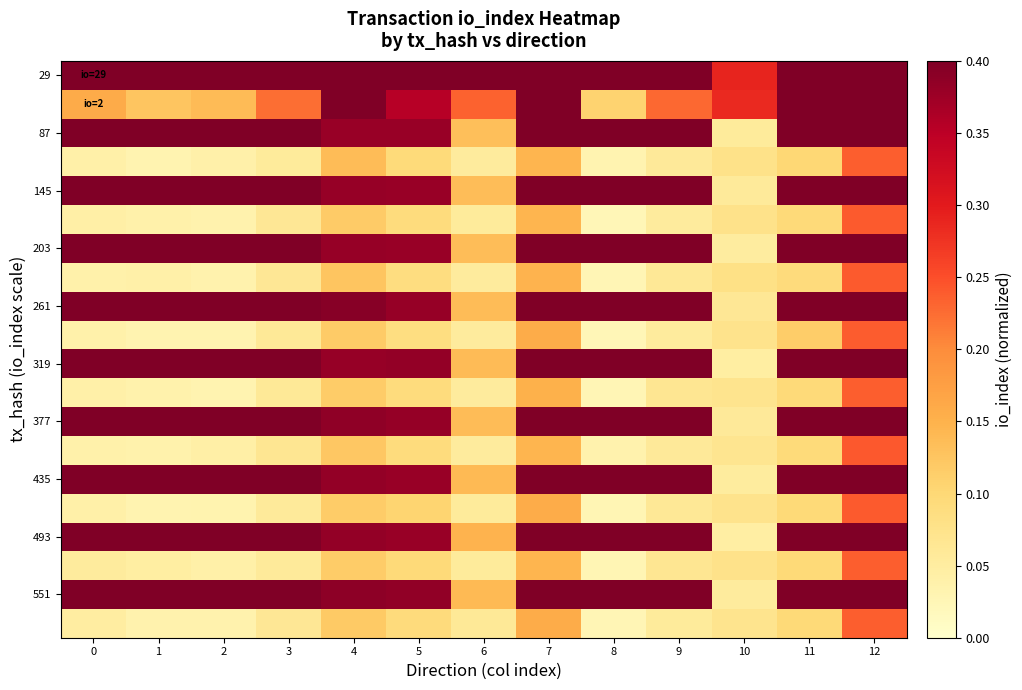

What is the maximum value shown in the chart?

0.4